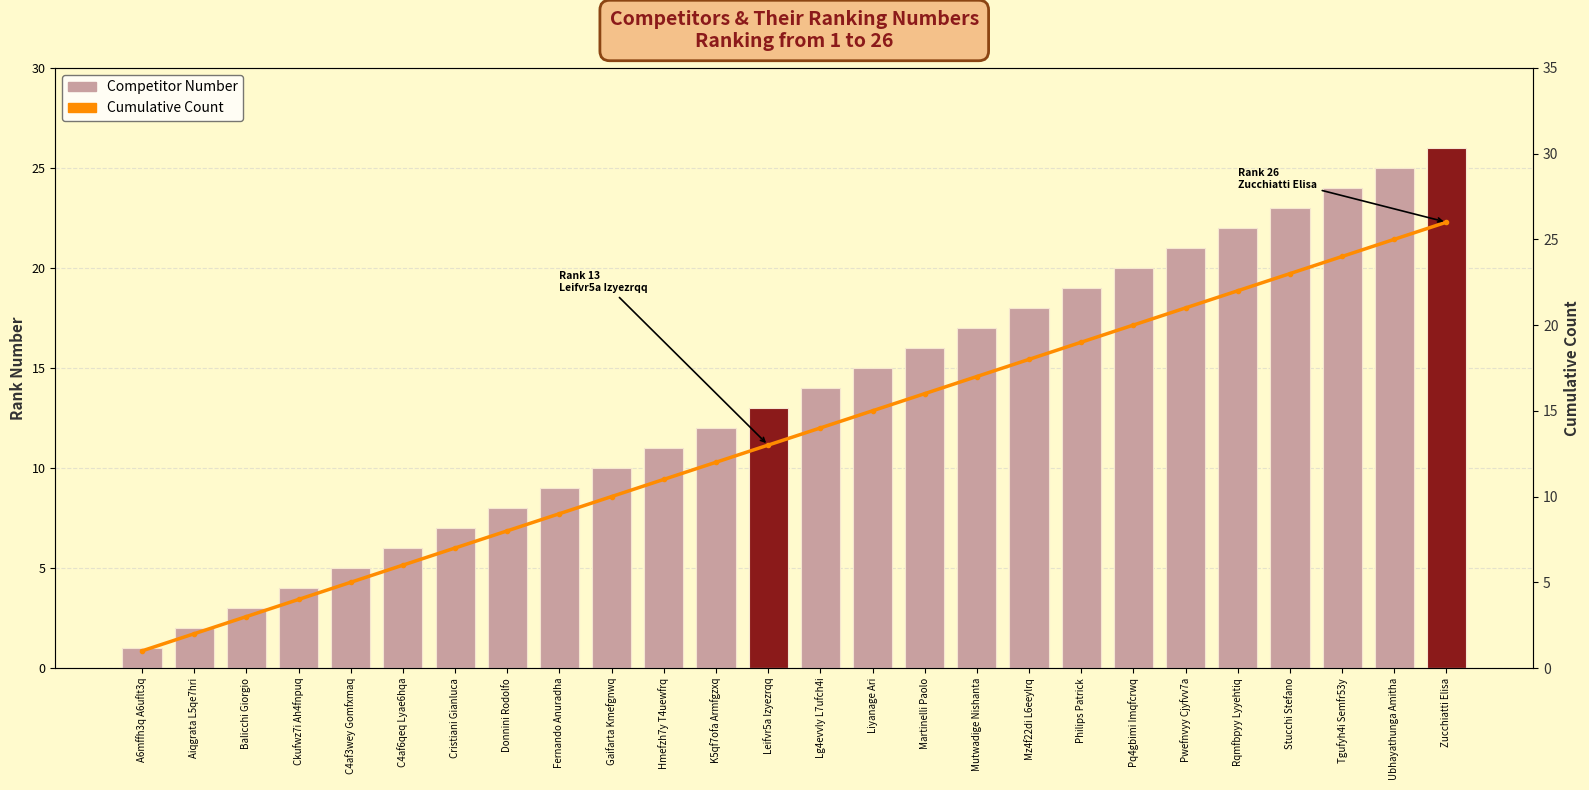

How many distinct data groups are displayed?

2